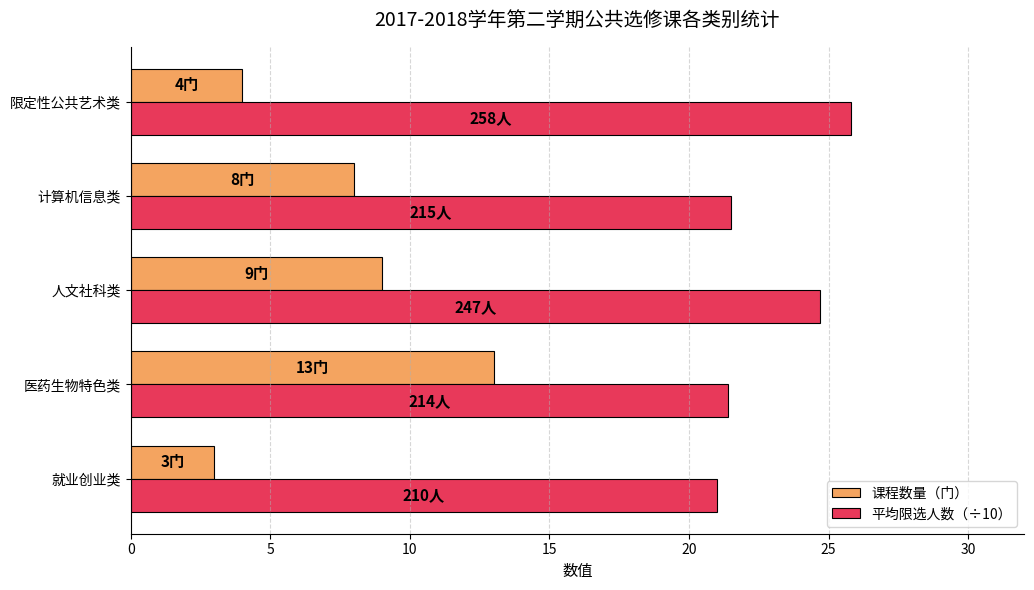

Between 就业创业类 and 医药生物特色类, which series saw the biggest shift?

课程数量（门）